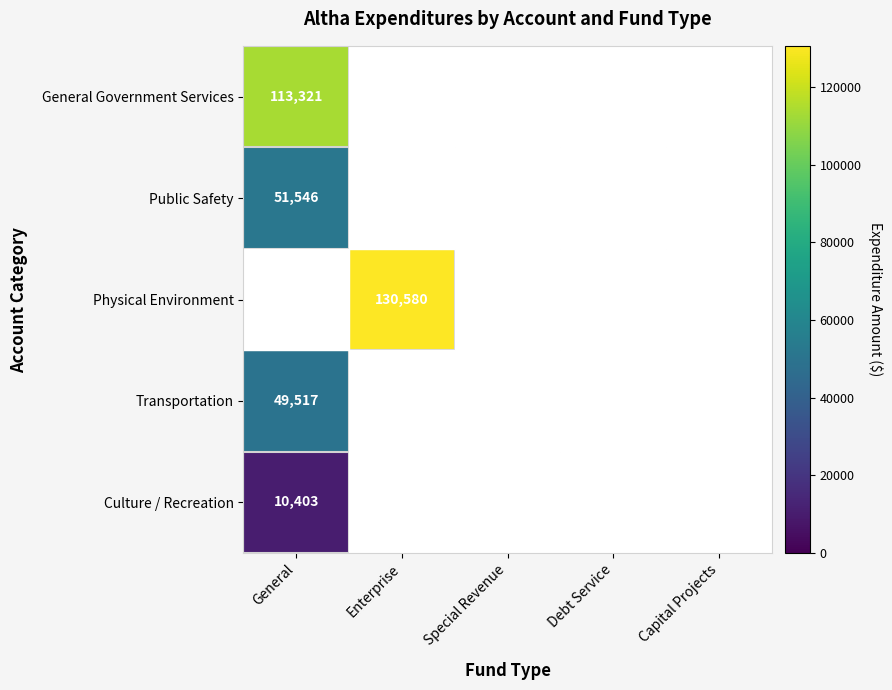

The value of Transportation at General is 49517. True or false?

True